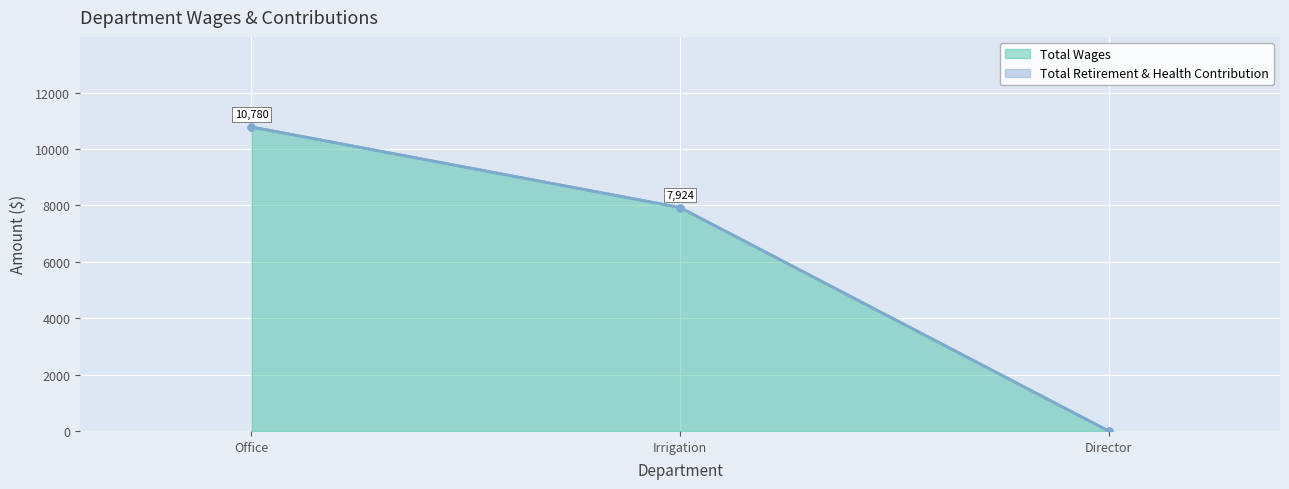

The value at Irrigation is 4527. True or false?

False